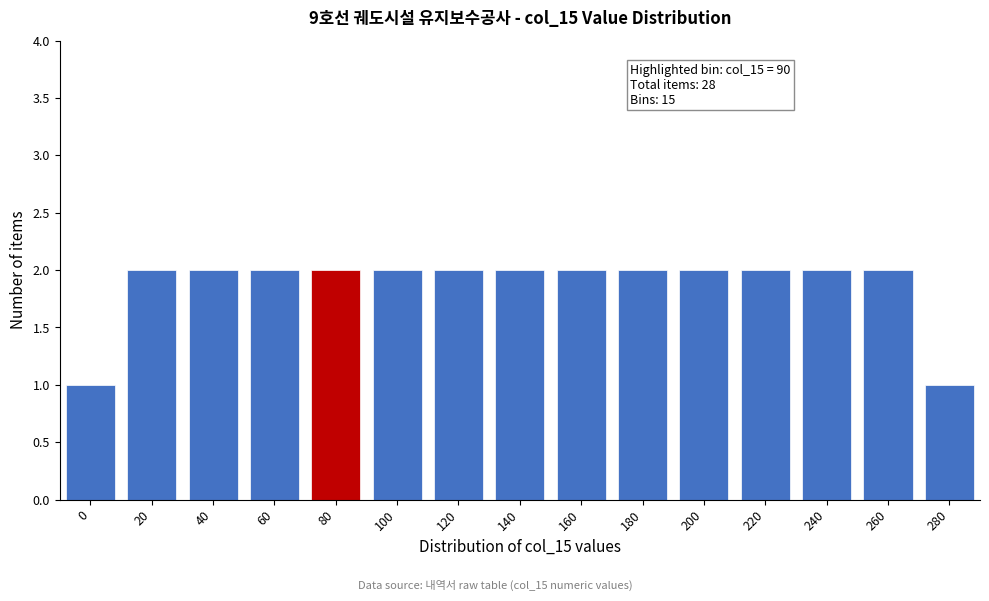

Reading left to right, extract all data points from this chart.

1	2	2	2	2	2	2	2	2	2	2	2	2	2	1